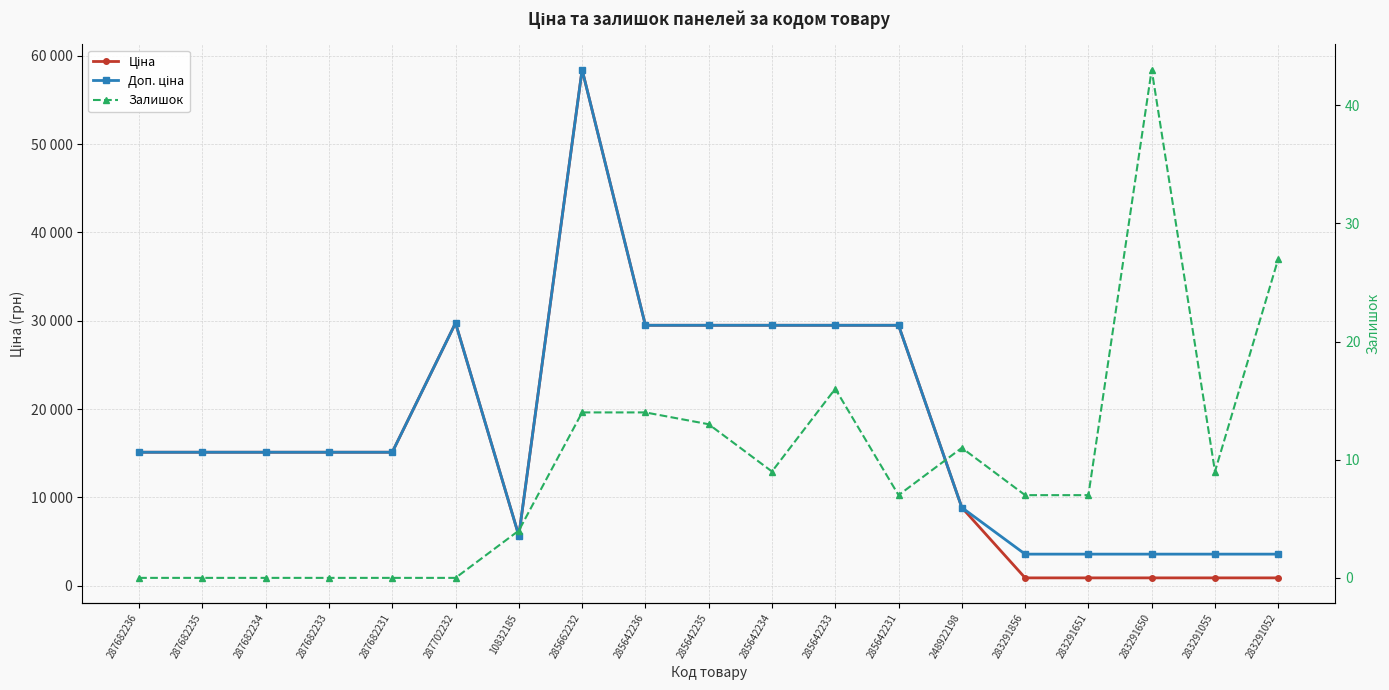

At which label does Доп. ціна first exceed 15120?

287702232